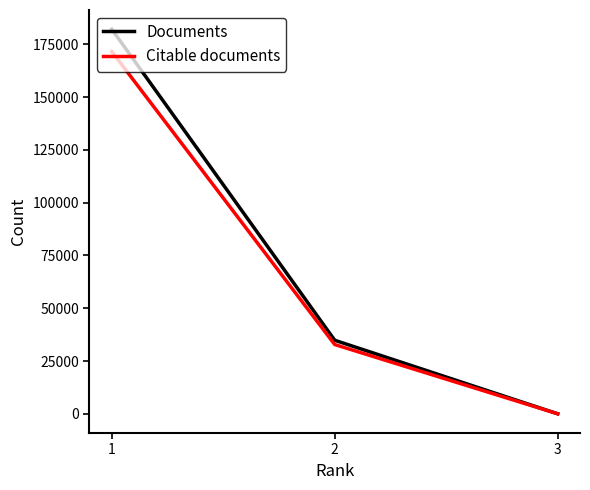

Is the value of Documents at 2 greater than the value of Citable documents at 1?

No